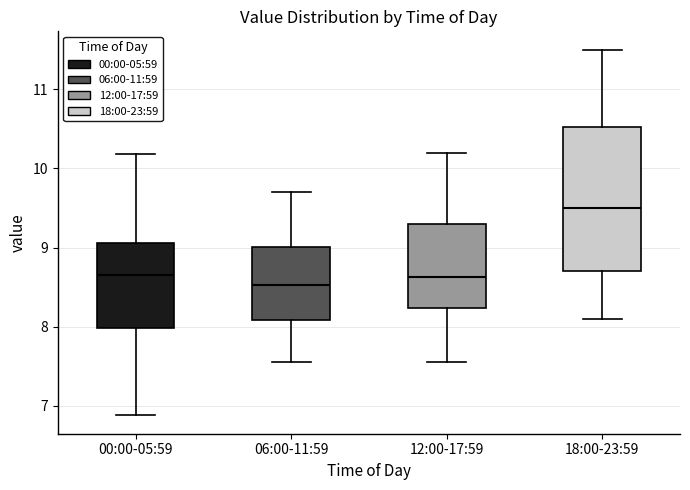

Where does the median line of the box for 06:00-11:59 sit on the y-axis? The values are not printed on the chart, so give them approximately, as read against the axis.

8.5